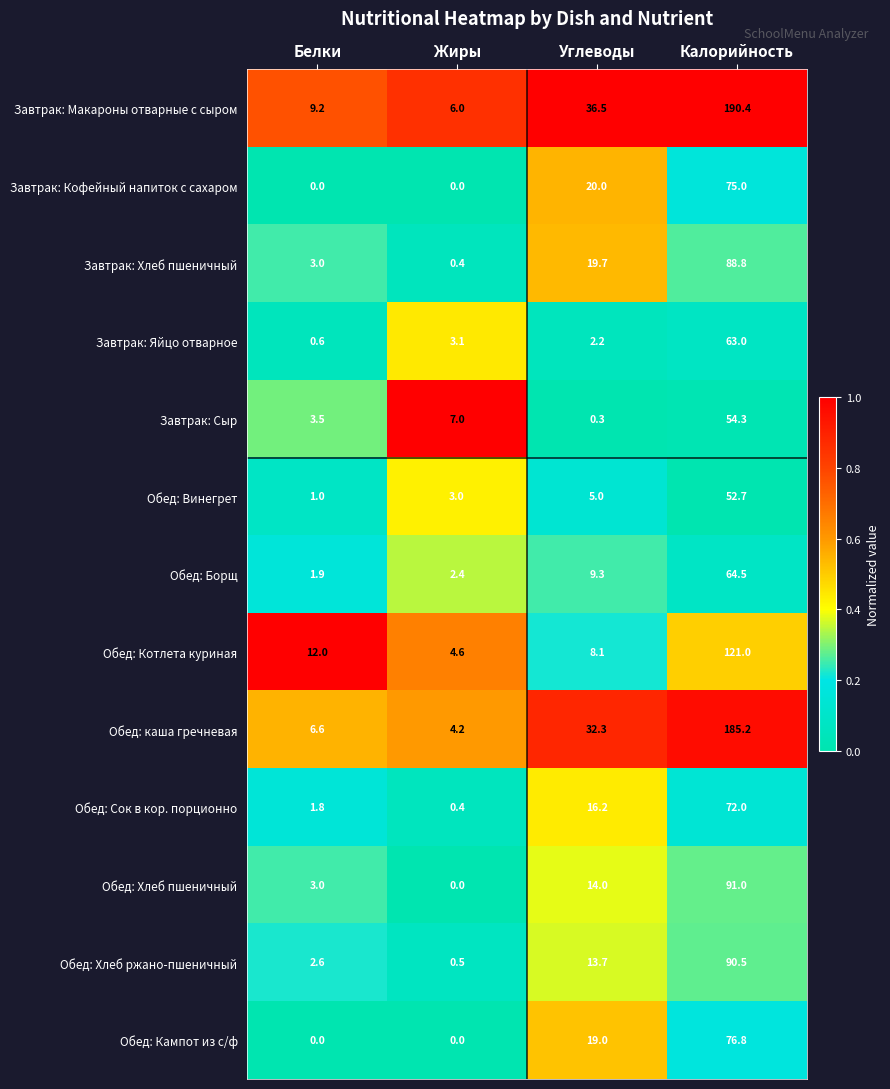

The Обед: Борщ series shows 0.9 at Белки. True or false?

False